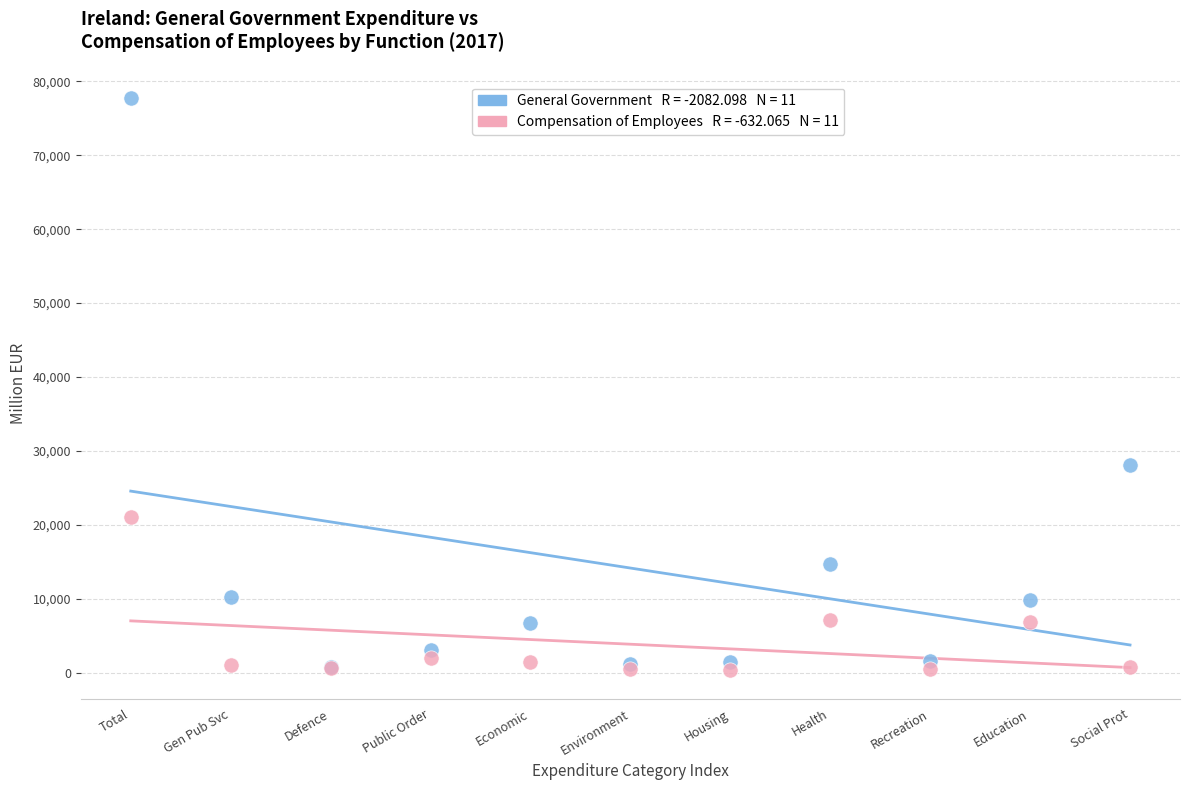

Across all series, what Y value is closest to 39078?

28151.1